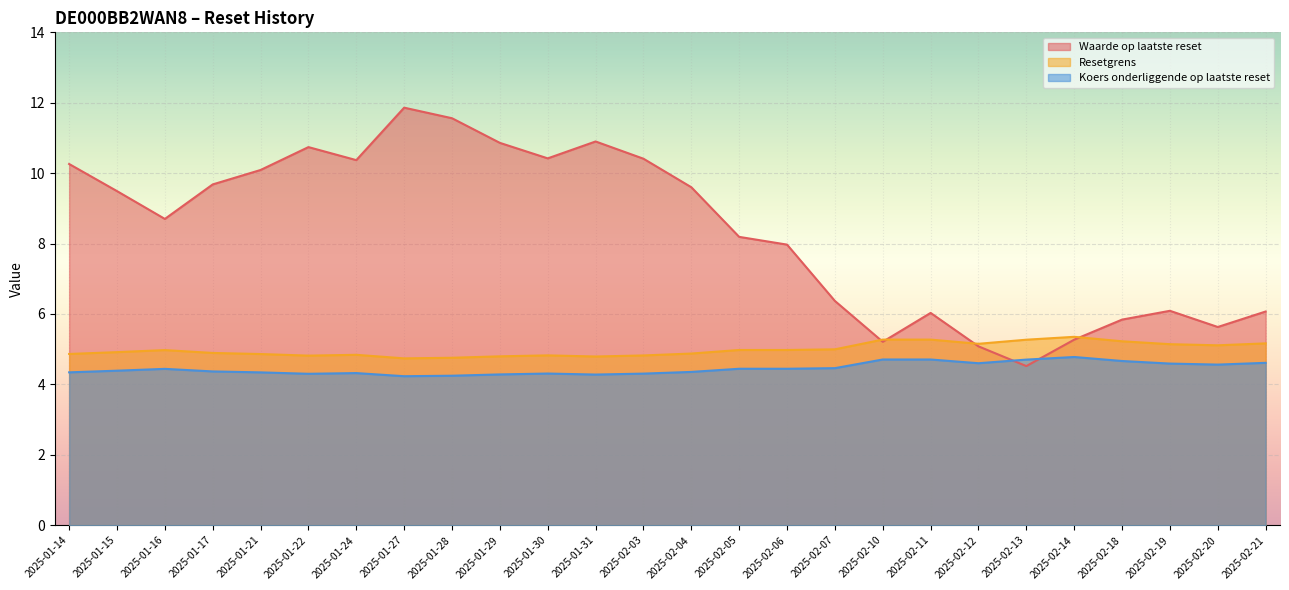

Reading right to left, transcribe all the data shown in this chart.

Waarde op laatste reset: 2025-02-21=6.1	2025-02-20=5.6	2025-02-19=6.1	2025-02-18=5.8	2025-02-14=5.3	2025-02-13=4.5	2025-02-12=5.1	2025-02-11=6.0	2025-02-10=5.2	2025-02-07=6.4	2025-02-06=8.0	2025-02-05=8.2	2025-02-04=9.6	2025-02-03=10.4	2025-01-31=10.9	2025-01-30=10.4	2025-01-29=10.9	2025-01-28=11.6	2025-01-27=11.9	2025-01-24=10.4	2025-01-22=10.7	2025-01-21=10.1	2025-01-17=9.7	2025-01-16=8.7	2025-01-15=9.5	2025-01-14=10.3
Resetgrens: 2025-02-21=5.2	2025-02-20=5.1	2025-02-19=5.1	2025-02-18=5.2	2025-02-14=5.4	2025-02-13=5.3	2025-02-12=5.2	2025-02-11=5.3	2025-02-10=5.3	2025-02-07=5.0	2025-02-06=5.0	2025-02-05=5.0	2025-02-04=4.9	2025-02-03=4.8	2025-01-31=4.8	2025-01-30=4.8	2025-01-29=4.8	2025-01-28=4.8	2025-01-27=4.7	2025-01-24=4.8	2025-01-22=4.8	2025-01-21=4.9	2025-01-17=4.9	2025-01-16=5.0	2025-01-15=4.9	2025-01-14=4.9
Koers onderliggende op laatste reset: 2025-02-21=4.6	2025-02-20=4.6	2025-02-19=4.6	2025-02-18=4.7	2025-02-14=4.8	2025-02-13=4.7	2025-02-12=4.6	2025-02-11=4.7	2025-02-10=4.7	2025-02-07=4.5	2025-02-06=4.4	2025-02-05=4.4	2025-02-04=4.4	2025-02-03=4.3	2025-01-31=4.3	2025-01-30=4.3	2025-01-29=4.3	2025-01-28=4.2	2025-01-27=4.2	2025-01-24=4.3	2025-01-22=4.3	2025-01-21=4.3	2025-01-17=4.4	2025-01-16=4.4	2025-01-15=4.4	2025-01-14=4.3